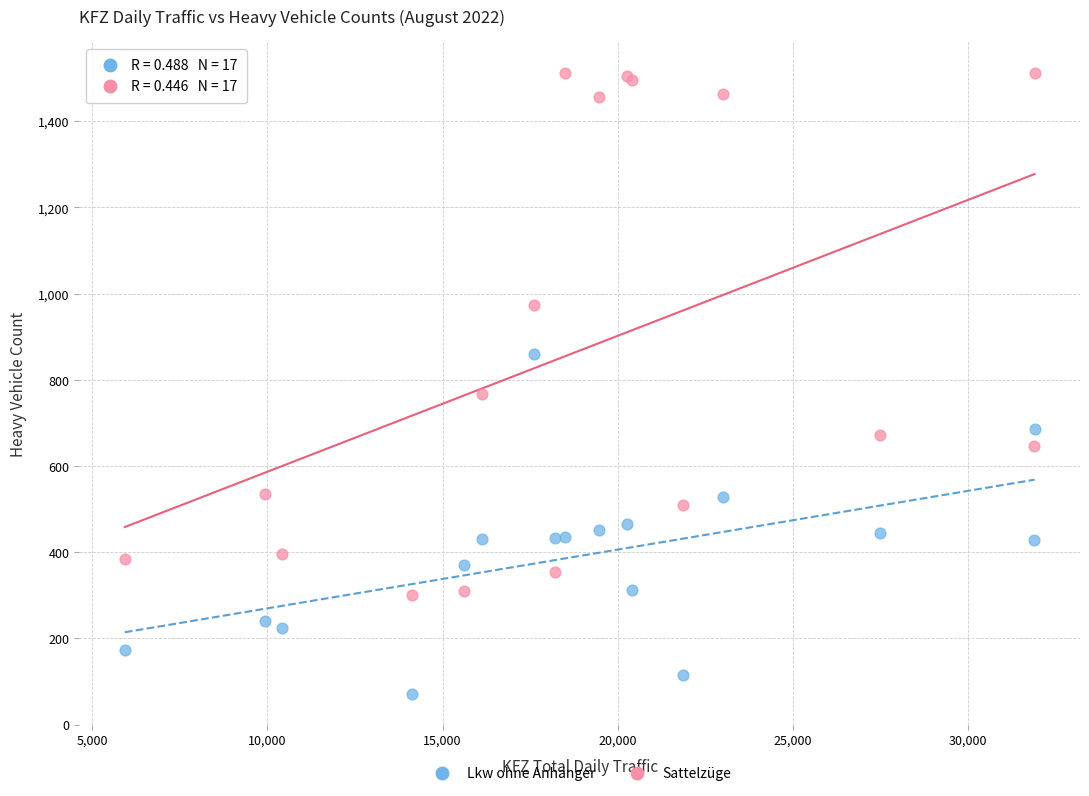

In the Sattelzüge series, what Y value is closest to 906?

974